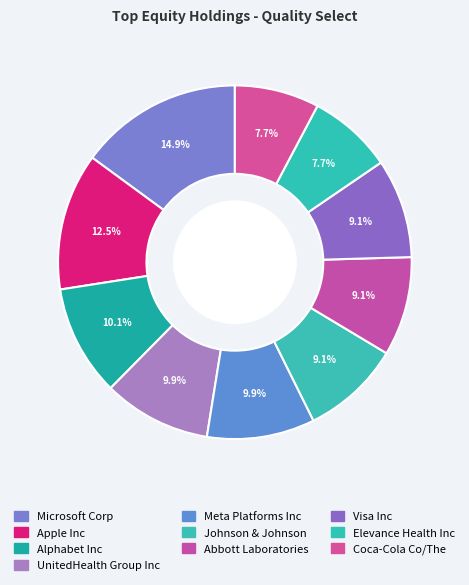

How many slices are in this pie chart?

10